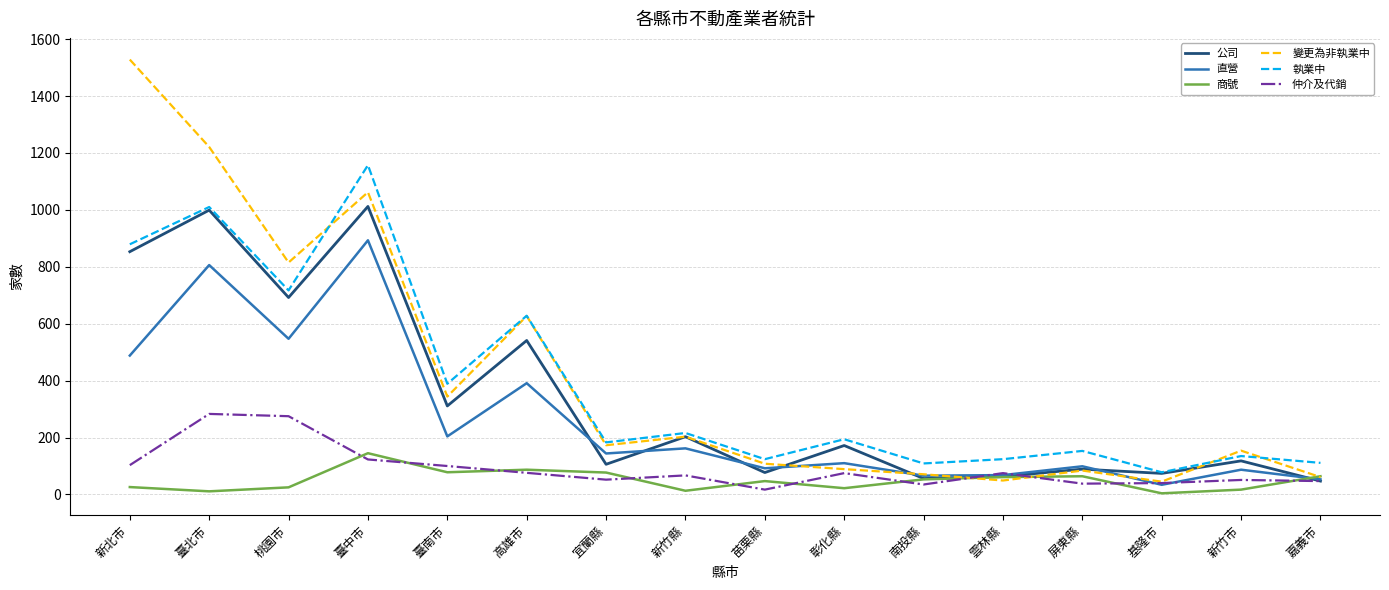

How many interior local peaks does the 變更為非執業中 series have?

5